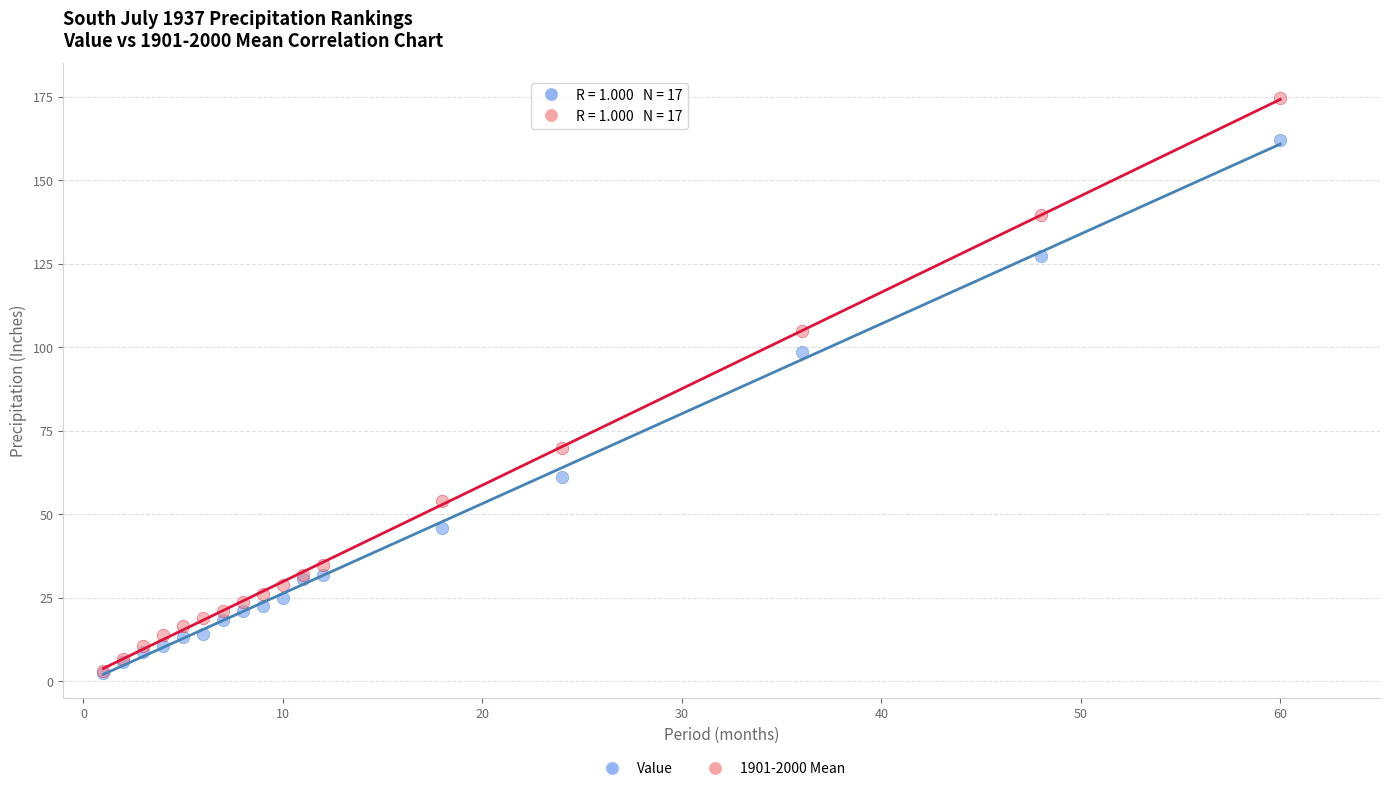

In the Value series, what Y value is closest to 82?

98.6